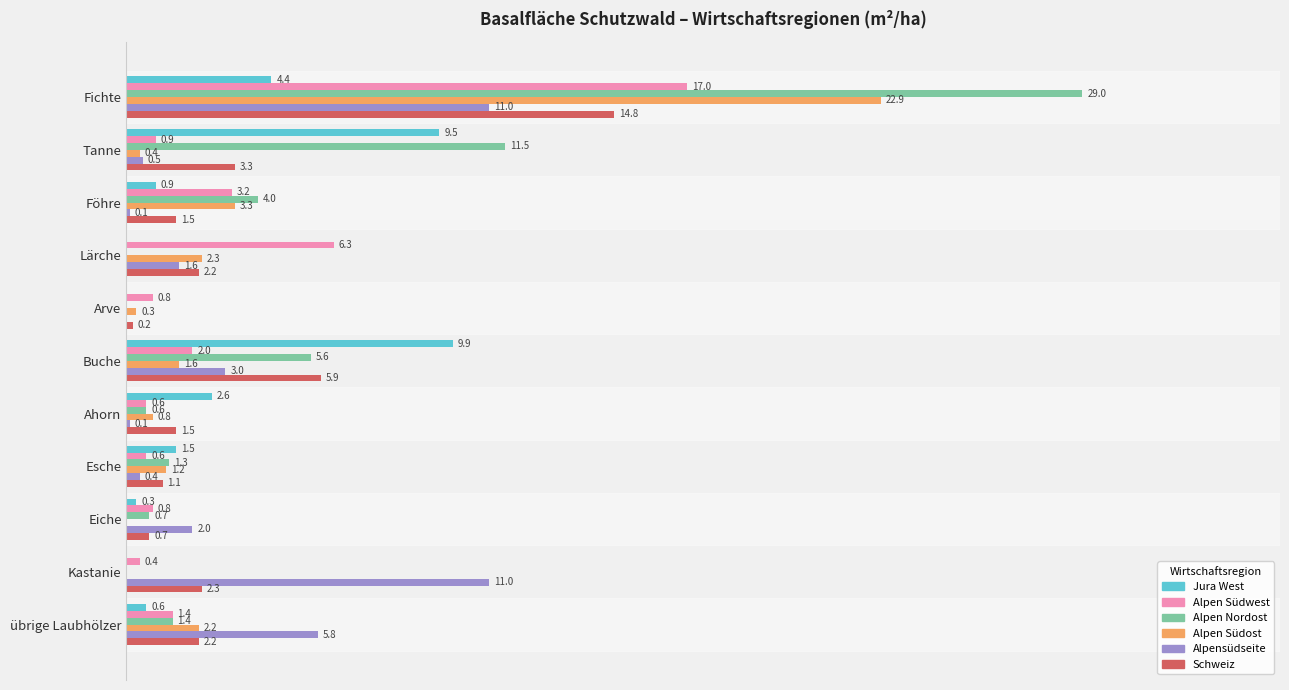

At which category is the sum across all series the highest?

Fichte